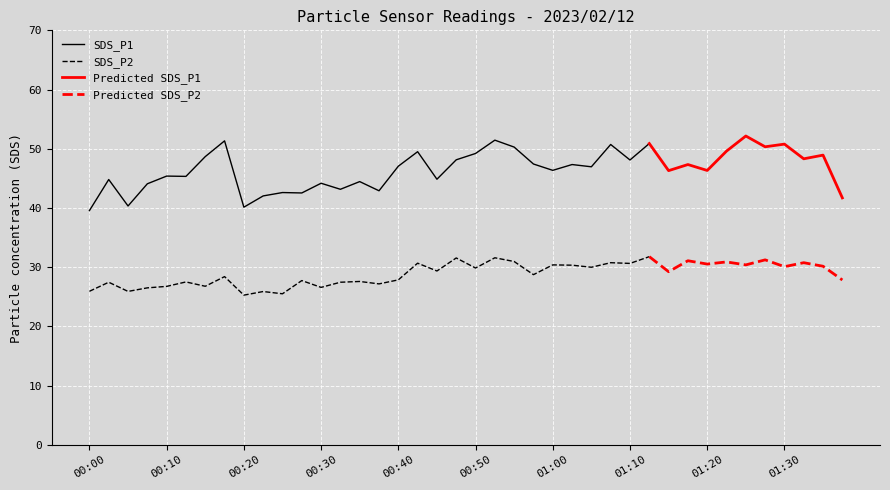

Does the chart display data point markers on the line(s)?

No